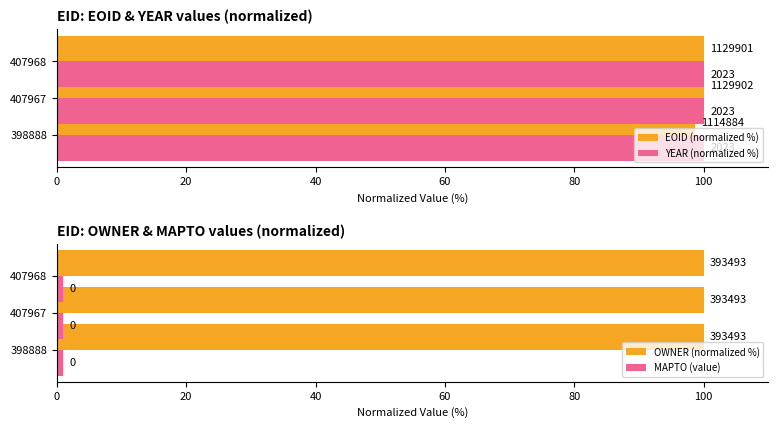

How many groups of bars are there?

3